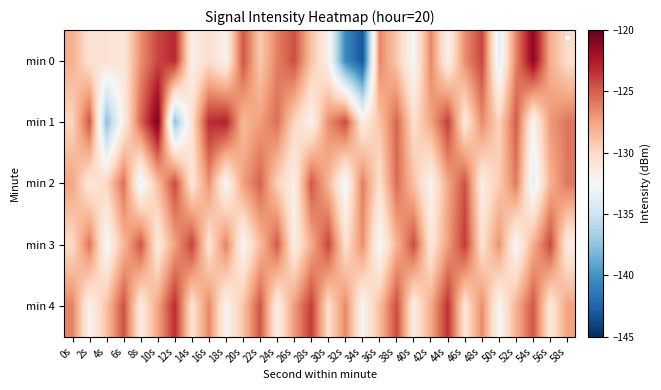

Which series has the largest range (max minus min)?

min 0